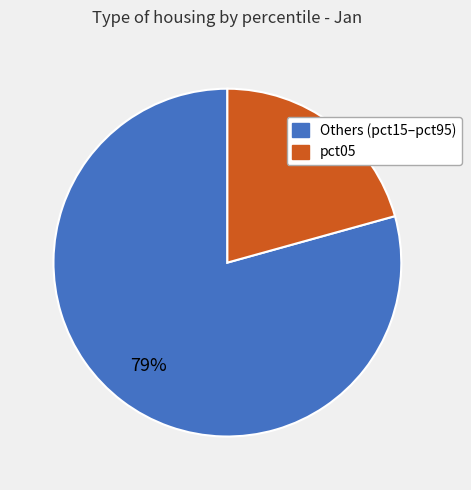

Is there any slice that represents more than half of the pie?

Yes